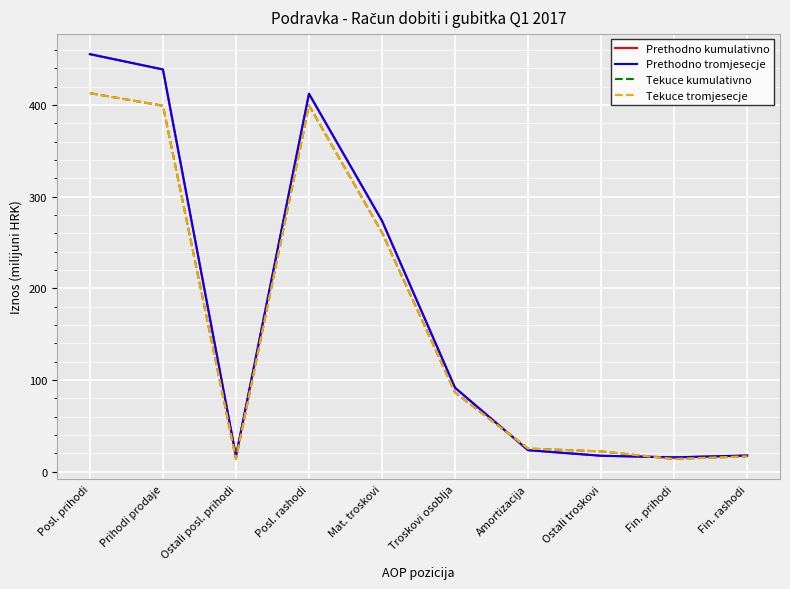

Reading right to left, transcribe all the data shown in this chart.

Prethodno kumulativno: Fin. rashodi=17.4	Fin. prihodi=15.4	Ostali troskovi=17.2	Amortizacija=23.3	Troskovi osoblja=91.4	Mat. troskovi=273.5	Posl. rashodi=412.1	Ostali posl. prihodi=16.7	Prihodi prodaje=438.6	Posl. prihodi=455.3
Prethodno tromjesecje: Fin. rashodi=17.4	Fin. prihodi=15.4	Ostali troskovi=17.2	Amortizacija=23.3	Troskovi osoblja=91.4	Mat. troskovi=273.5	Posl. rashodi=412.1	Ostali posl. prihodi=16.7	Prihodi prodaje=438.6	Posl. prihodi=455.3
Tekuce kumulativno: Fin. rashodi=16.6	Fin. prihodi=13.7	Ostali troskovi=21.9	Amortizacija=25.0	Troskovi osoblja=86.3	Mat. troskovi=260.6	Posl. rashodi=399.3	Ostali posl. prihodi=13.7	Prihodi prodaje=399.0	Posl. prihodi=412.8
Tekuce tromjesecje: Fin. rashodi=16.6	Fin. prihodi=13.7	Ostali troskovi=21.9	Amortizacija=25.0	Troskovi osoblja=86.3	Mat. troskovi=260.6	Posl. rashodi=399.3	Ostali posl. prihodi=13.7	Prihodi prodaje=399.0	Posl. prihodi=412.8